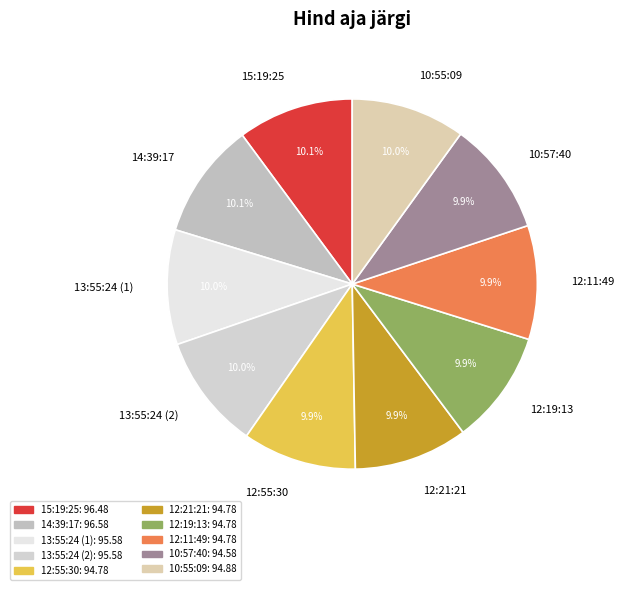

Is it true that 13:55:24 (2) is 16% of the pie?

False